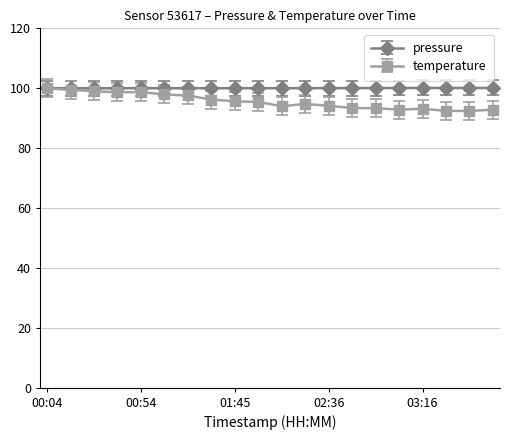

Does the chart have visible grid lines?

Yes